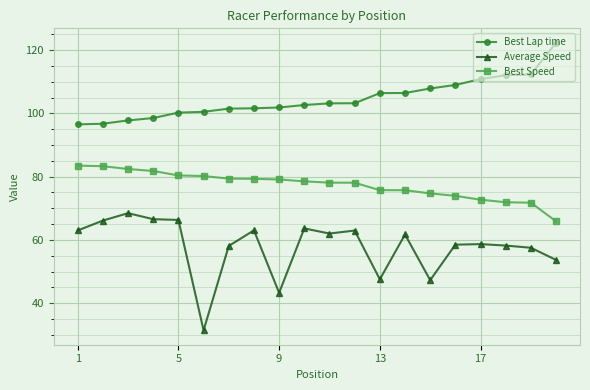

List the series in order of their overall mean, highest first.

Best Lap time, Best Speed, Average Speed